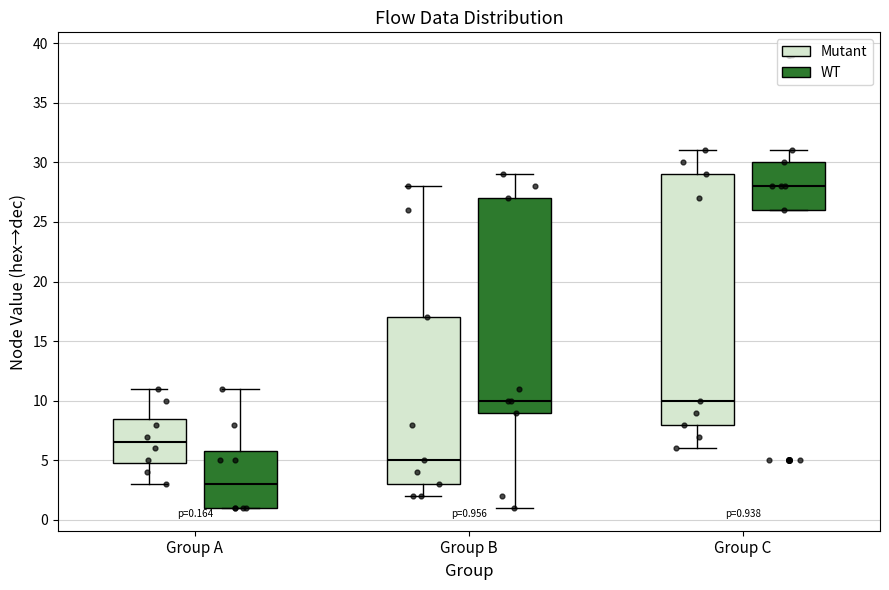

Which box is the tallest, from its lower edge to its upper edge?

Group C (Mutant)